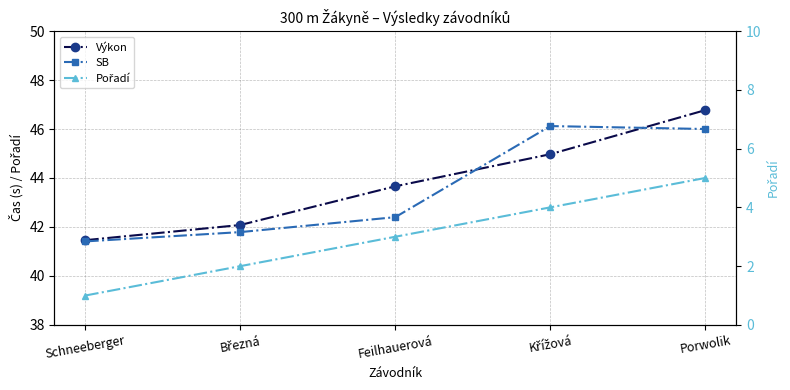

True or false: Pořadí has more than 0 points higher than both neighbors.

False